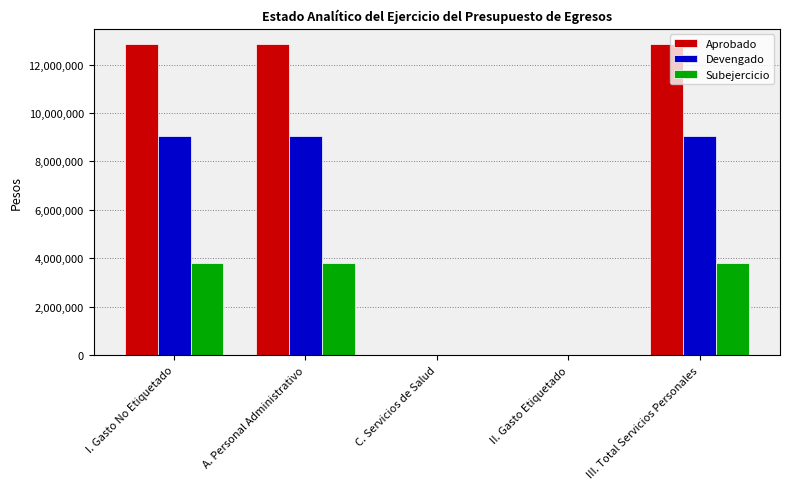

Read the Subejercicio value at III. Total Servicios Personales.

3799295.8